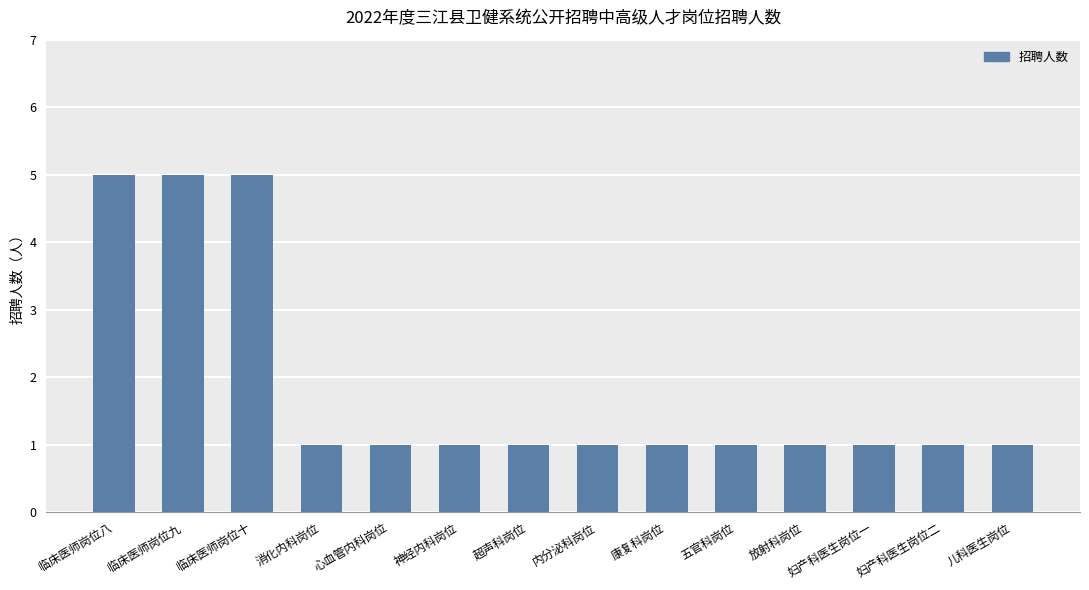

How many bars are there in total?

14